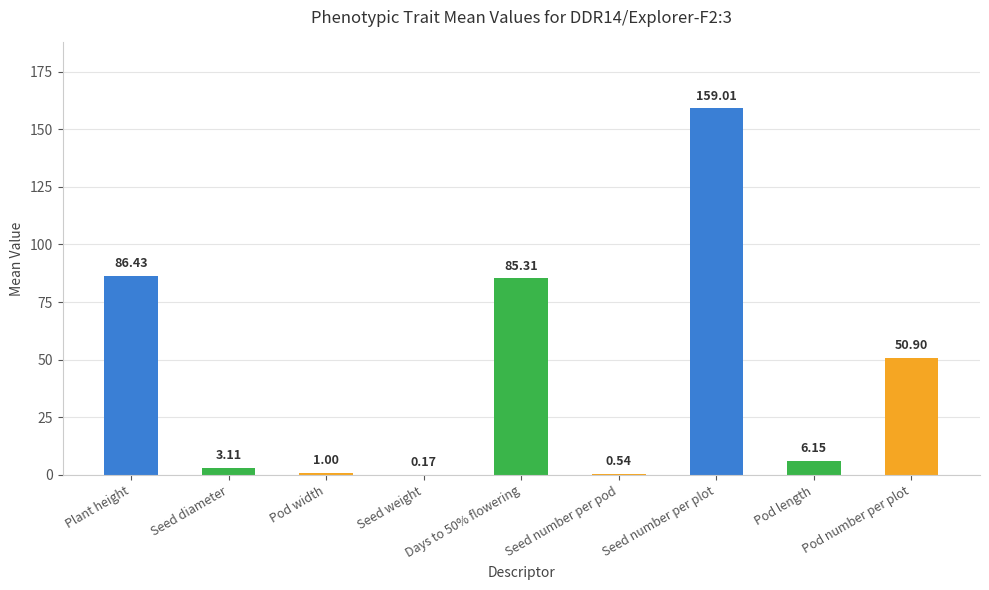

Where is the data nearest to the value 79?

Days to 50% flowering